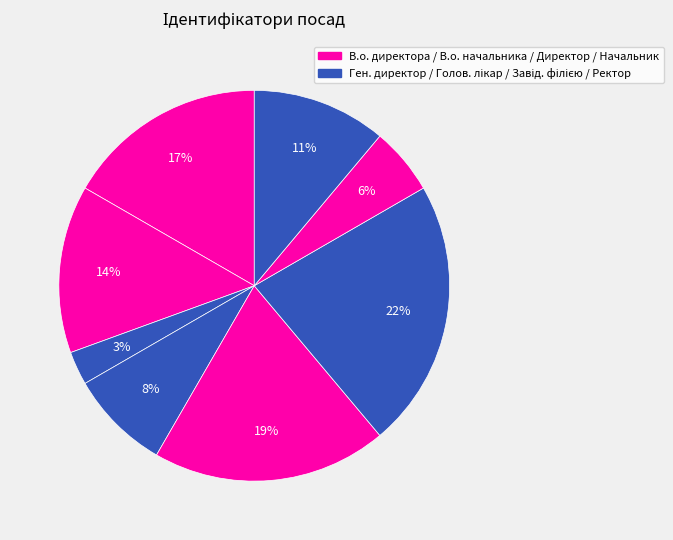

Count the number of slices in the pie.

8